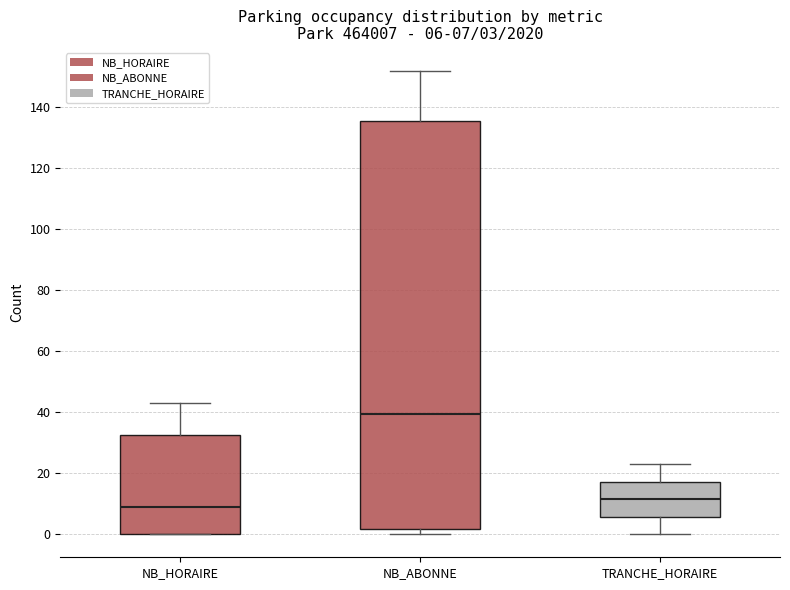

Which box's median line is the highest?

NB_ABONNE